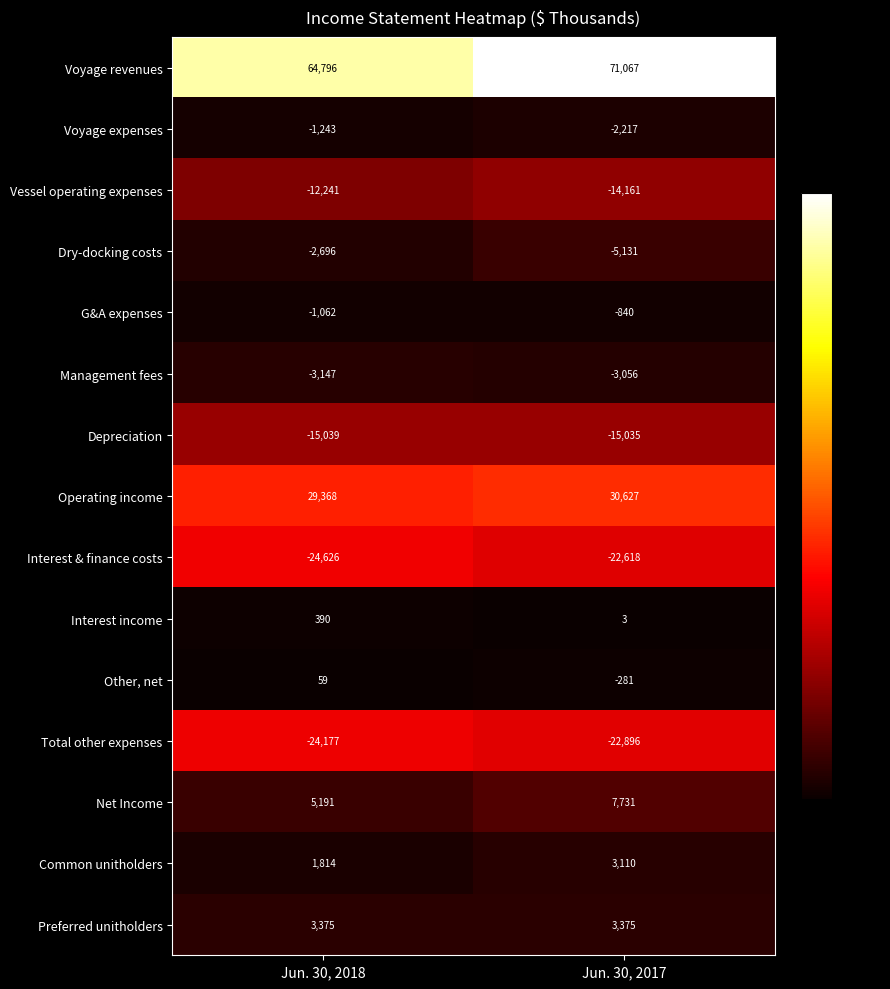

The Vessel operating expenses series shows -12241 at Jun. 30, 2018. True or false?

True